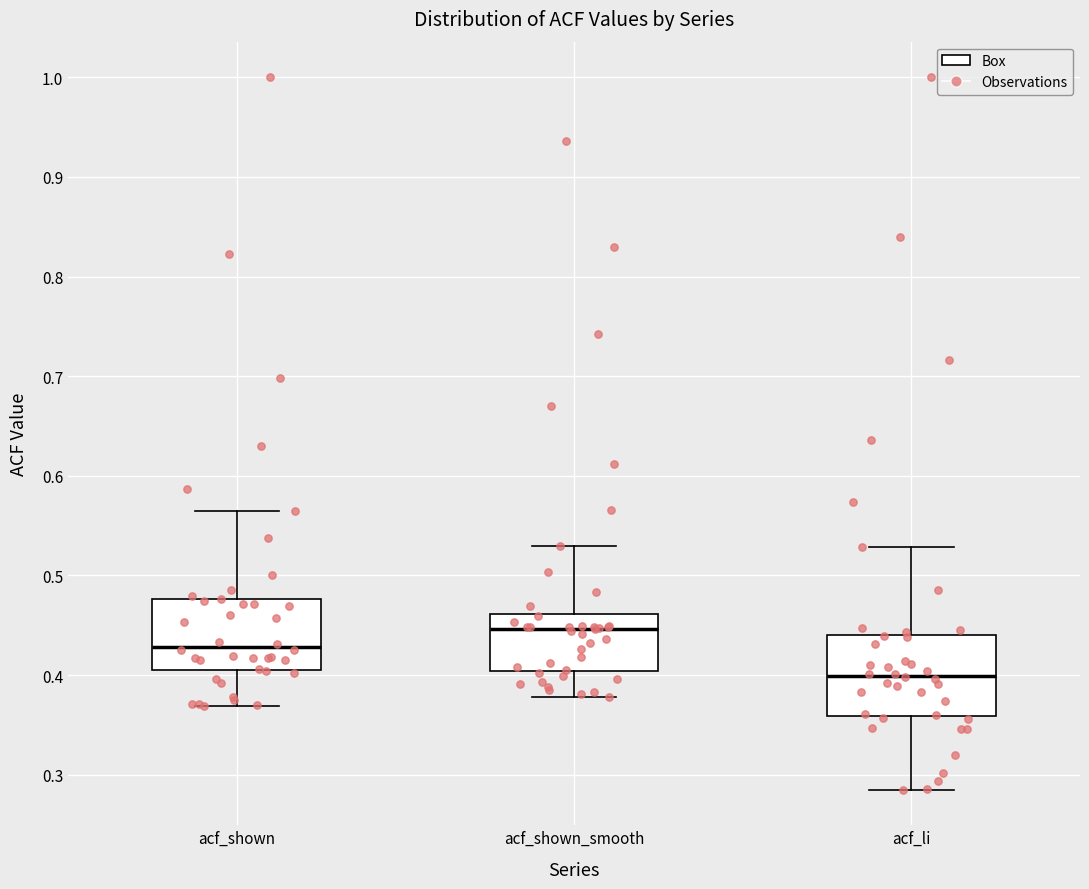

Reading left to right, transcribe this box plot: for each box, give where its median line is, the range the box spans, and where its two whiskers end, as read against the y-axis. The values are not printed on the chart, so give them approximately, as read against the axis.

acf_shown: median 0.43, box 0.41 to 0.48, whiskers 0.37 to 0.57
acf_shown_smooth: median 0.45, box 0.40 to 0.46, whiskers 0.38 to 0.53
acf_li: median 0.40, box 0.36 to 0.44, whiskers 0.29 to 0.53